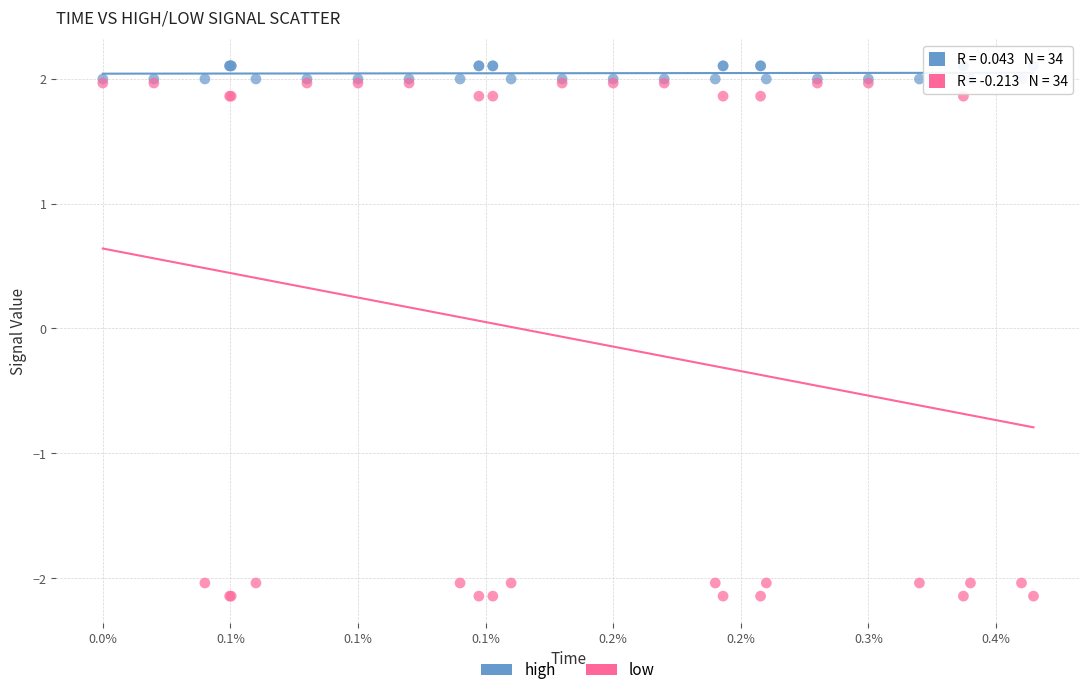

Which series reaches the minimum Y coordinate?

low